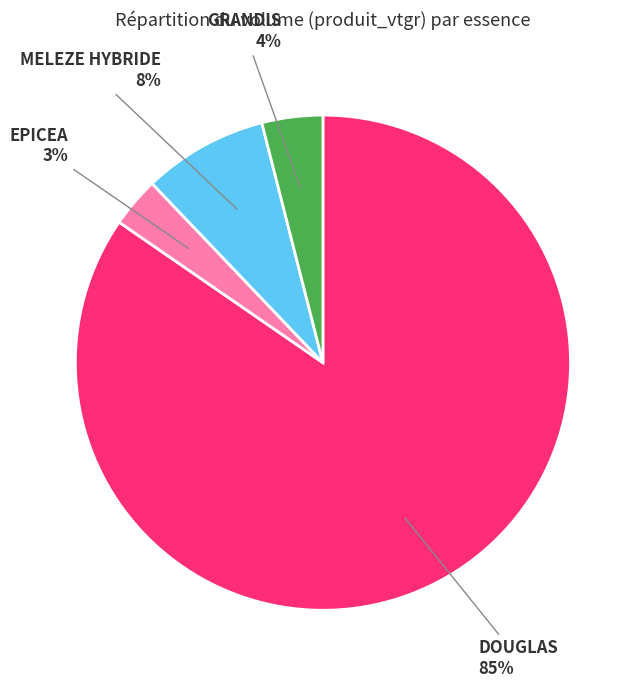

How many slices are in this pie chart?

4